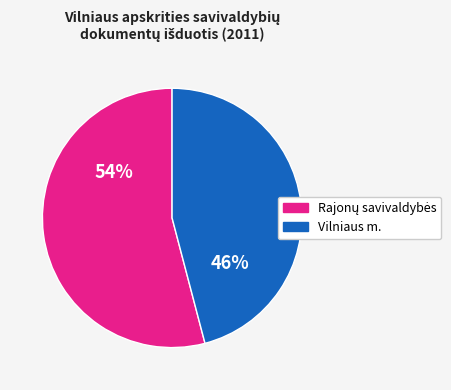

Is there a majority slice in this chart?

Yes